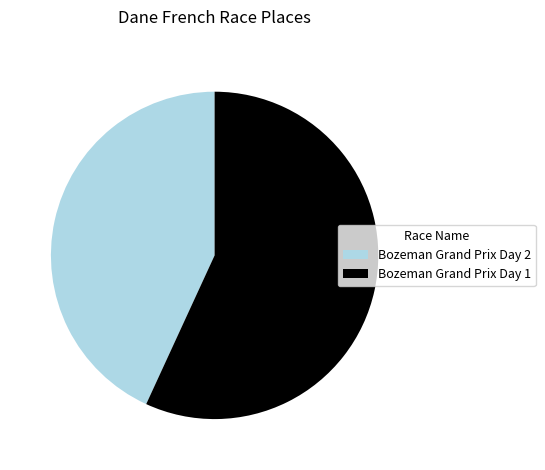

What is the majority slice?

Bozeman Grand Prix Day 1